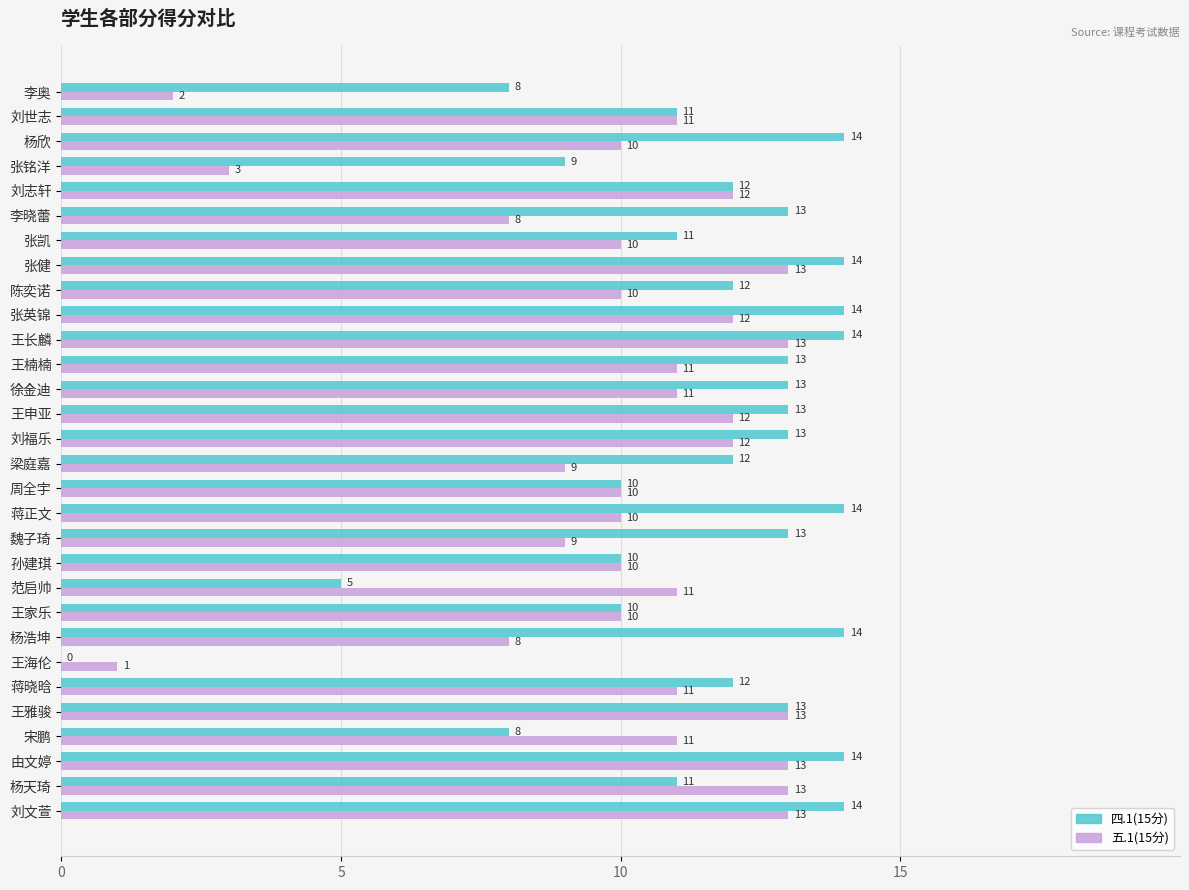

The value of 四.1(15分) at 王申亚 is 23. True or false?

False